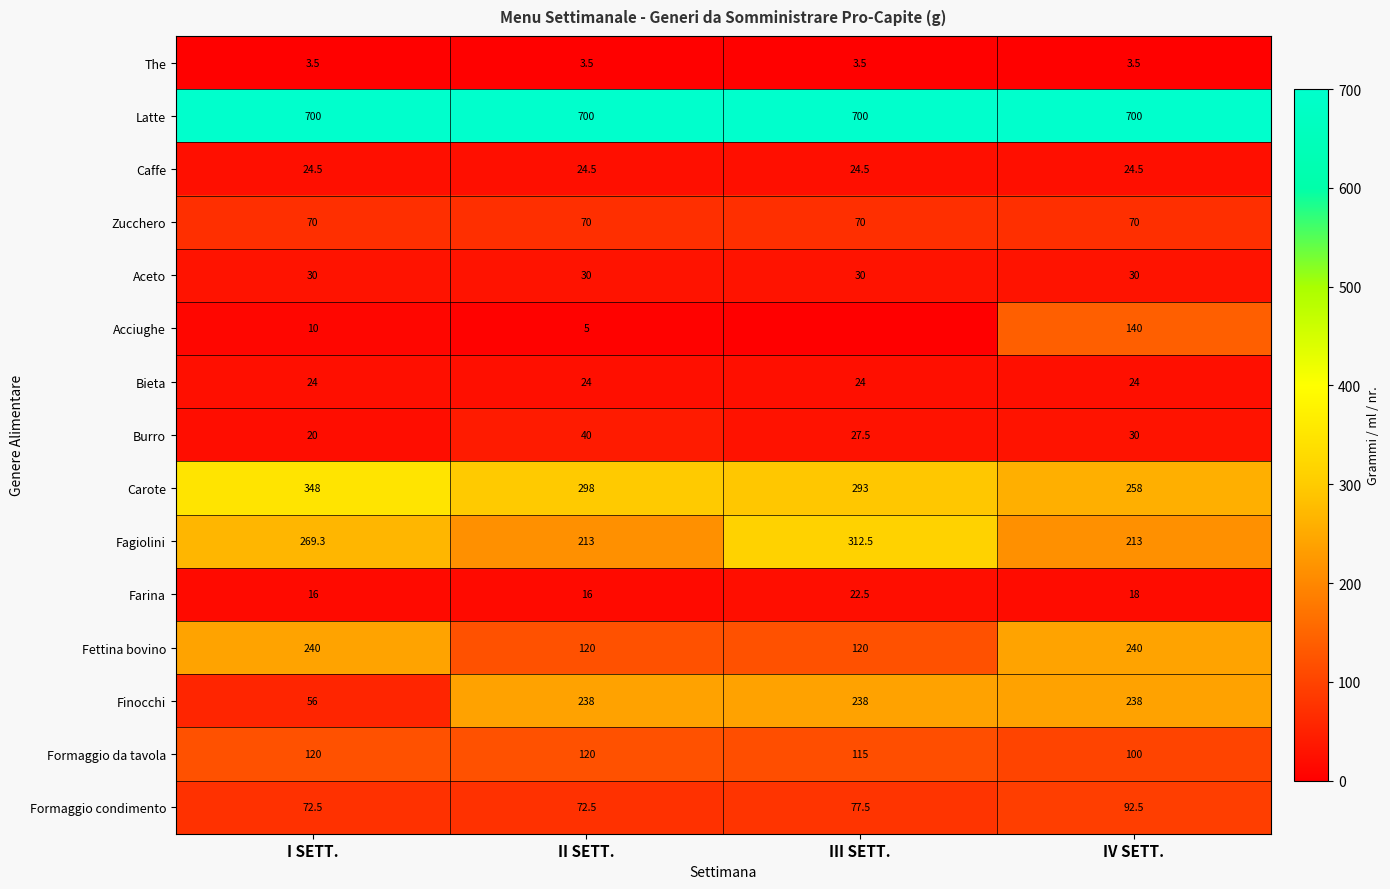

What value does the Fettina bovino series have at III SETT.?

120.0